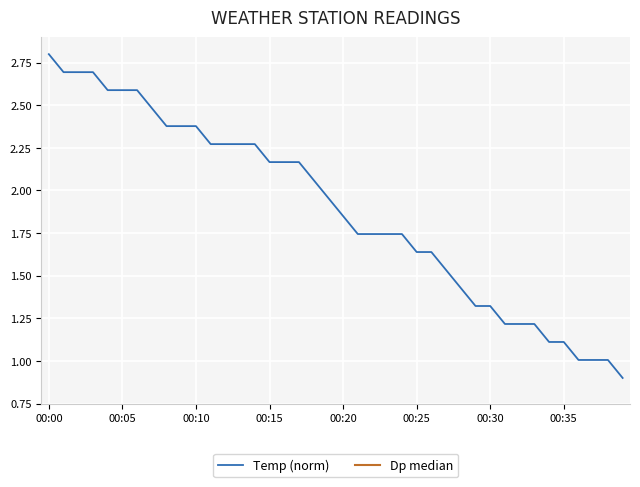

What is the maximum value for Dp median?

-0.6